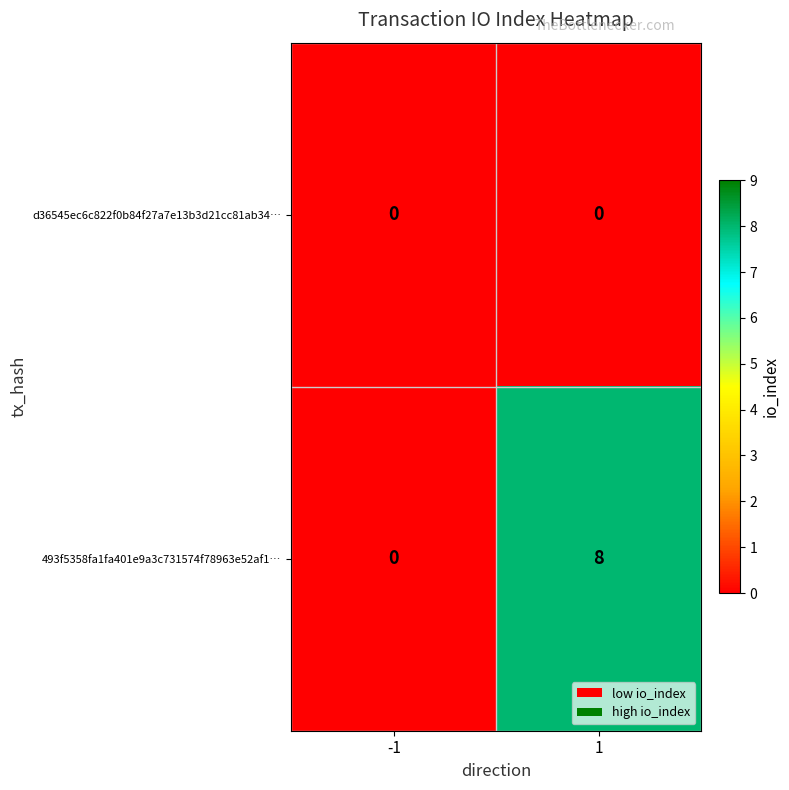

Which series has the largest total across all categories?

493f5358fa1fa401e9a3c731574f78963e52af1…